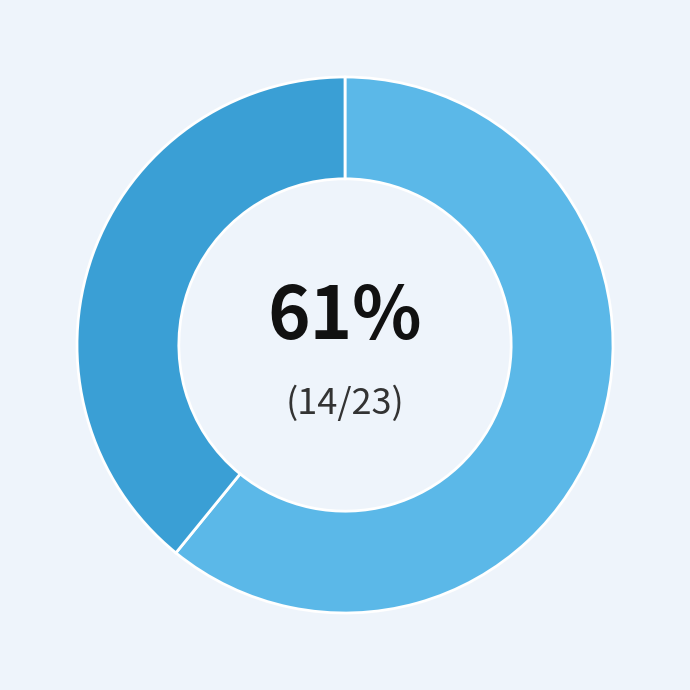

Does any single category account for the majority?

Yes